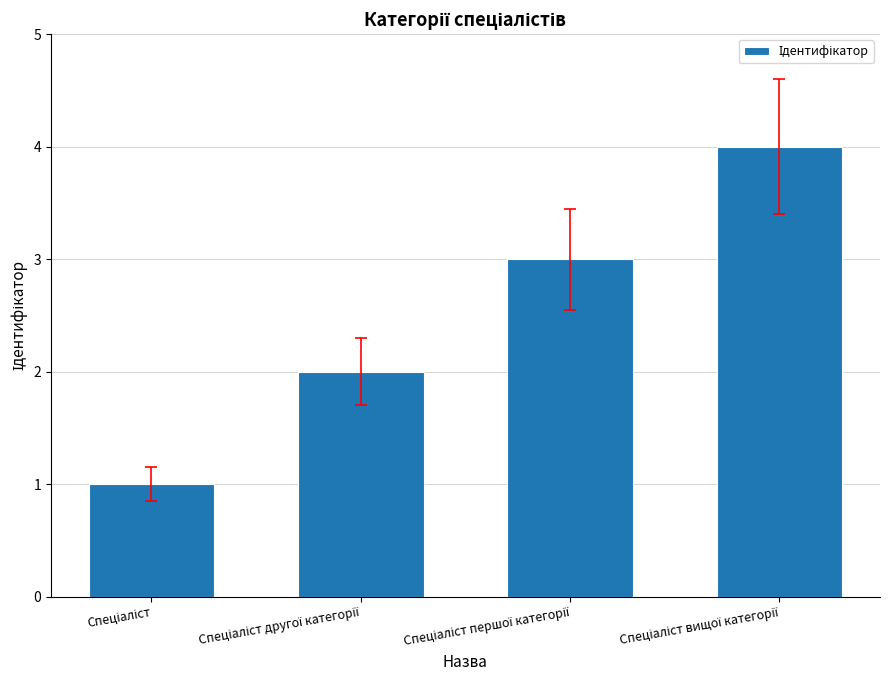

What is the greatest value displayed?

4